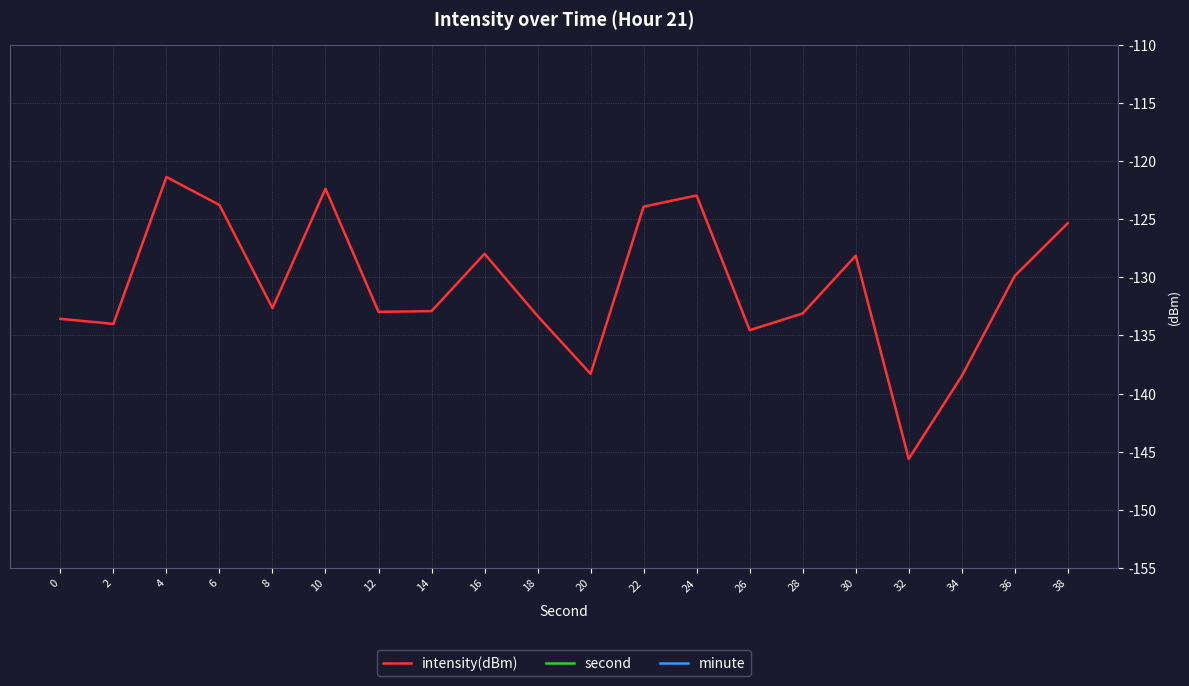

What is the spread (max minus min) of values at 24?

147.0